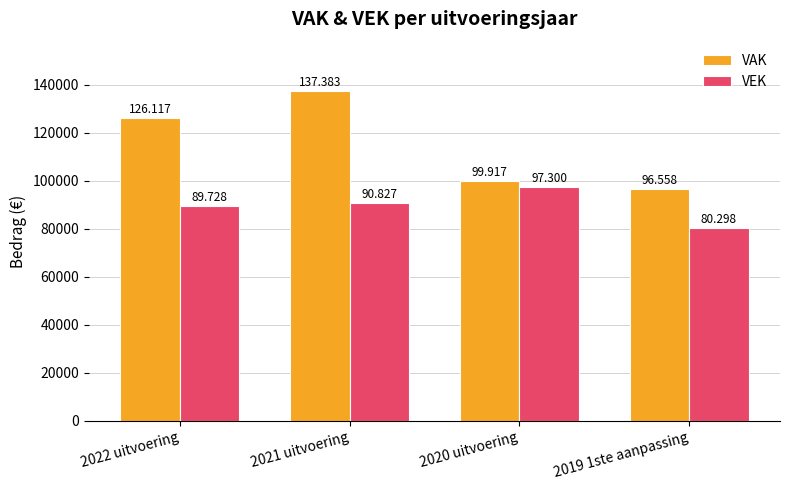

Are the bars grouped side by side (vs. stacked)?

Yes